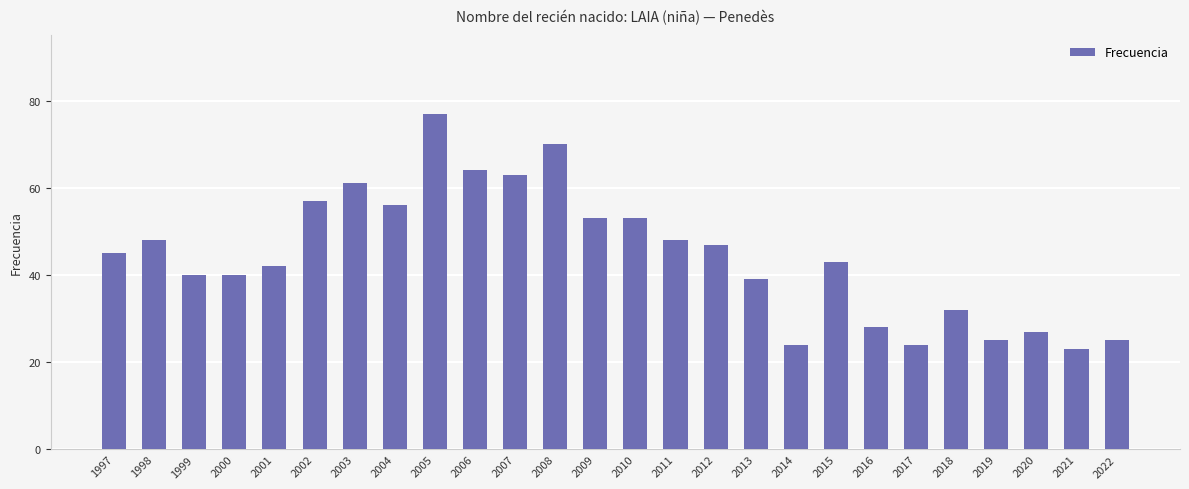

What is the change in value from 2003 to 2004?

-5